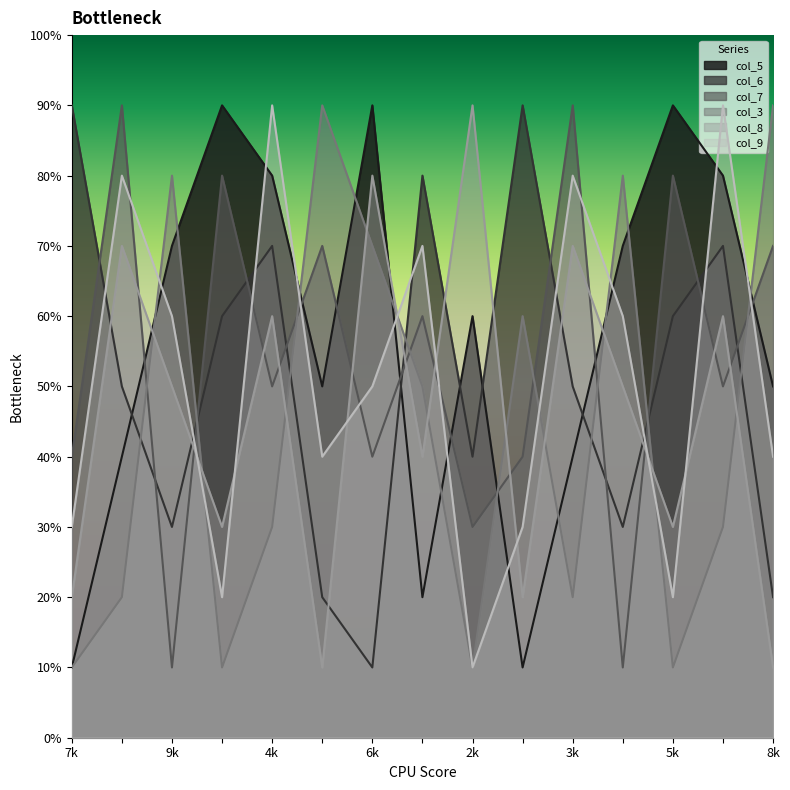

What are all the series names shown in the legend?

col_5, col_6, col_7, col_3, col_8, col_9